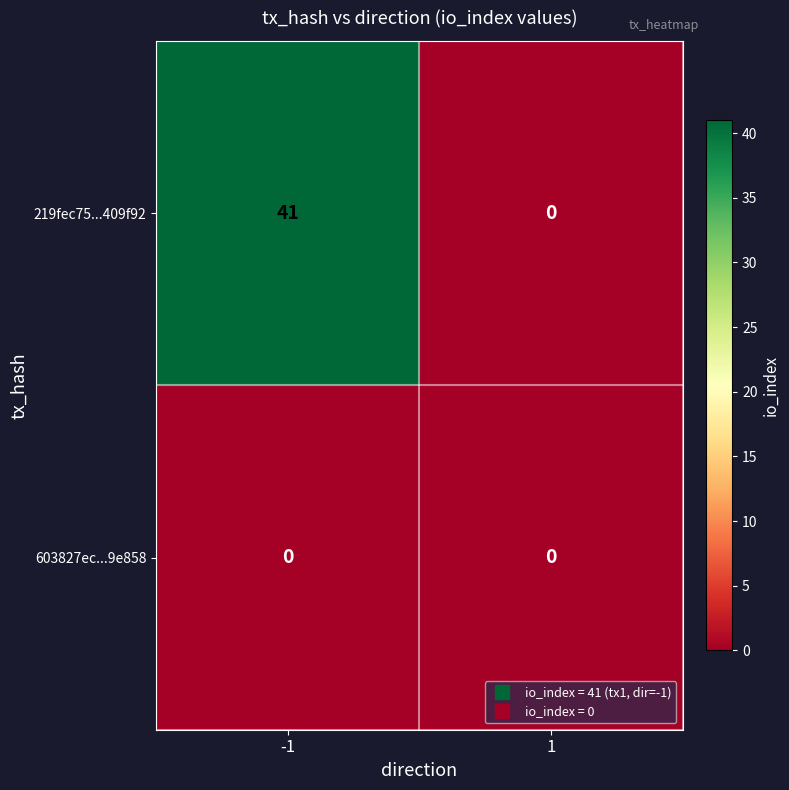

Which series has the largest total across all categories?

219fec75...409f92